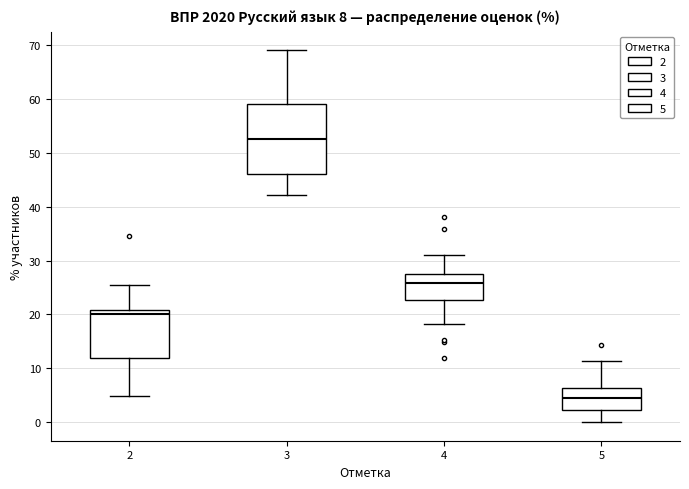

Which box is the tallest, from its lower edge to its upper edge?

3